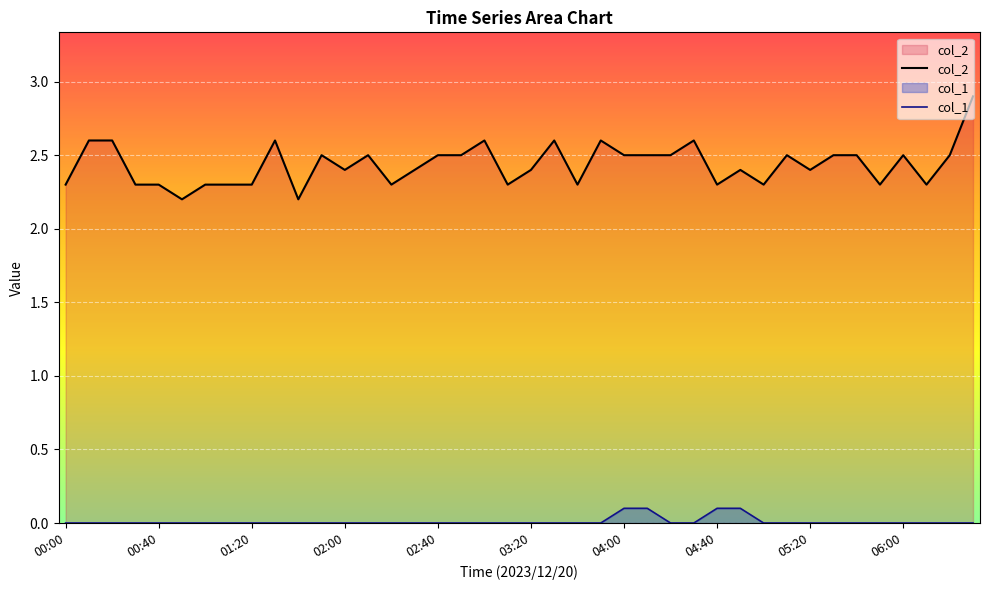

What is the minimum value for col_2?

2.2